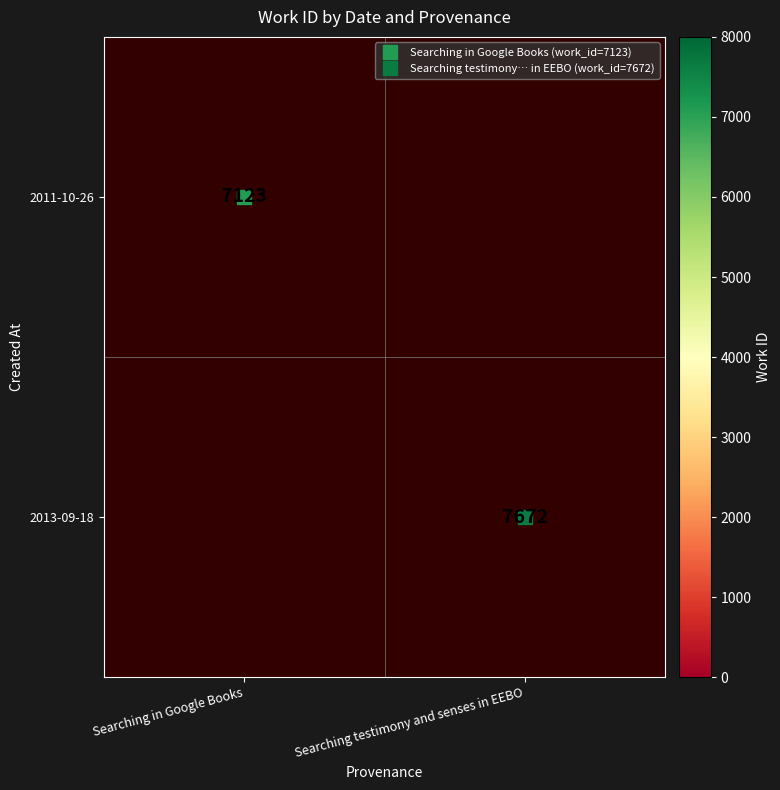

Rank the categories by 2011-10-26 value from highest to lowest.

Searching in Google Books, Searching testimony and senses in EEBO